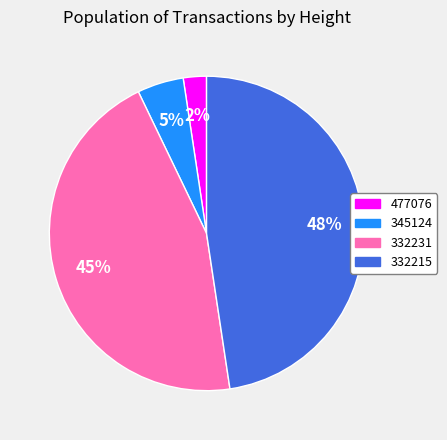

Is it true that 332215 is 48% of the pie?

True